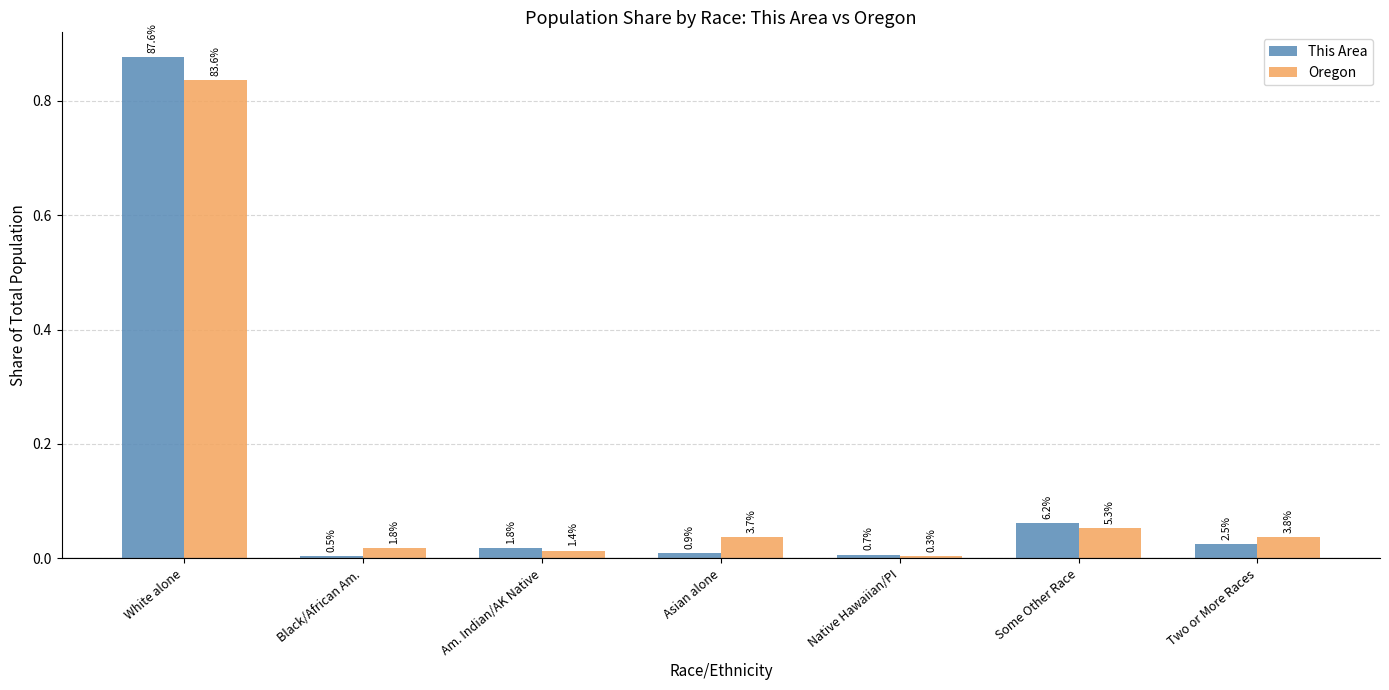

True or false: This Area has a value of 0.0 at Two or More Races.

False